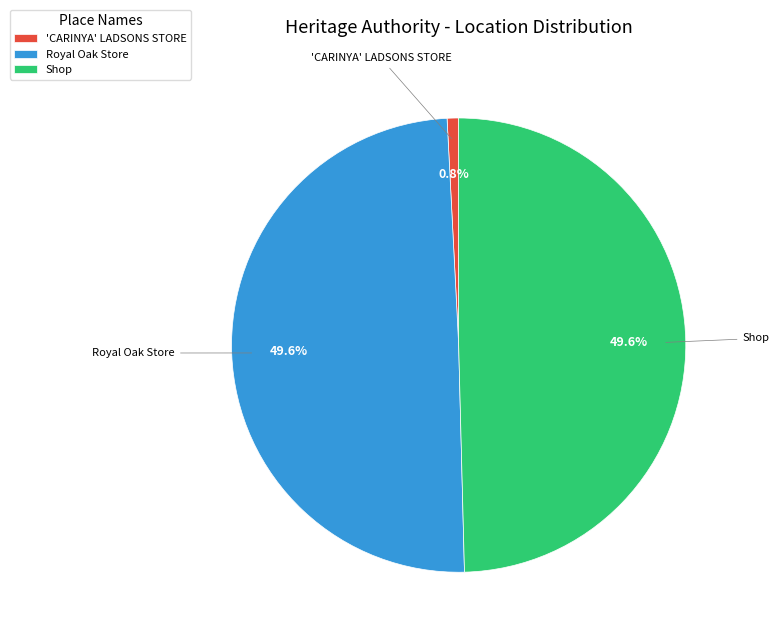

Count the number of slices in the pie.

3